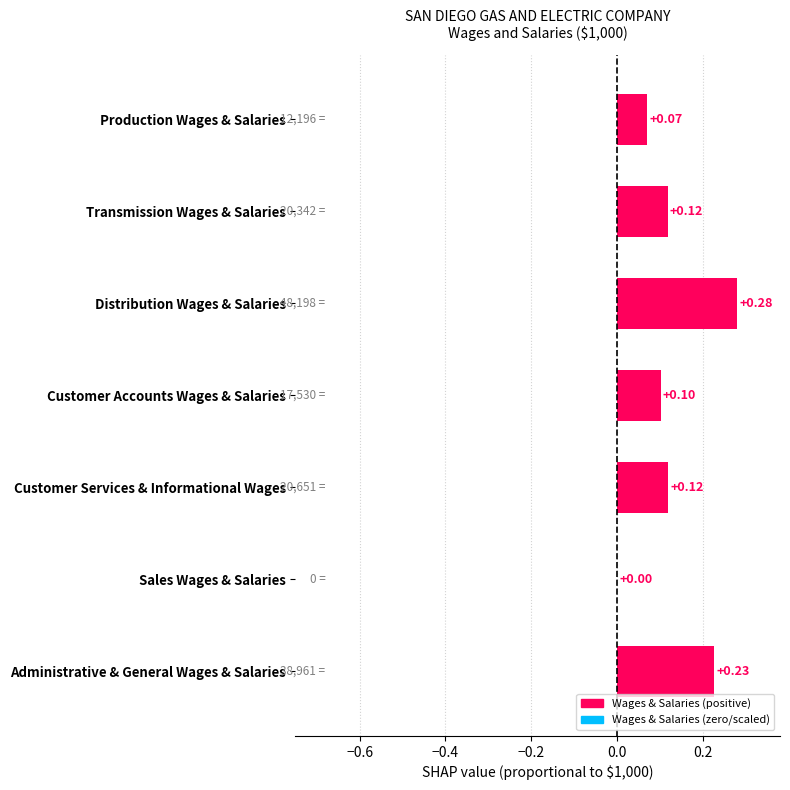

The value at Distribution Wages & Salaries is 0.4. True or false?

False